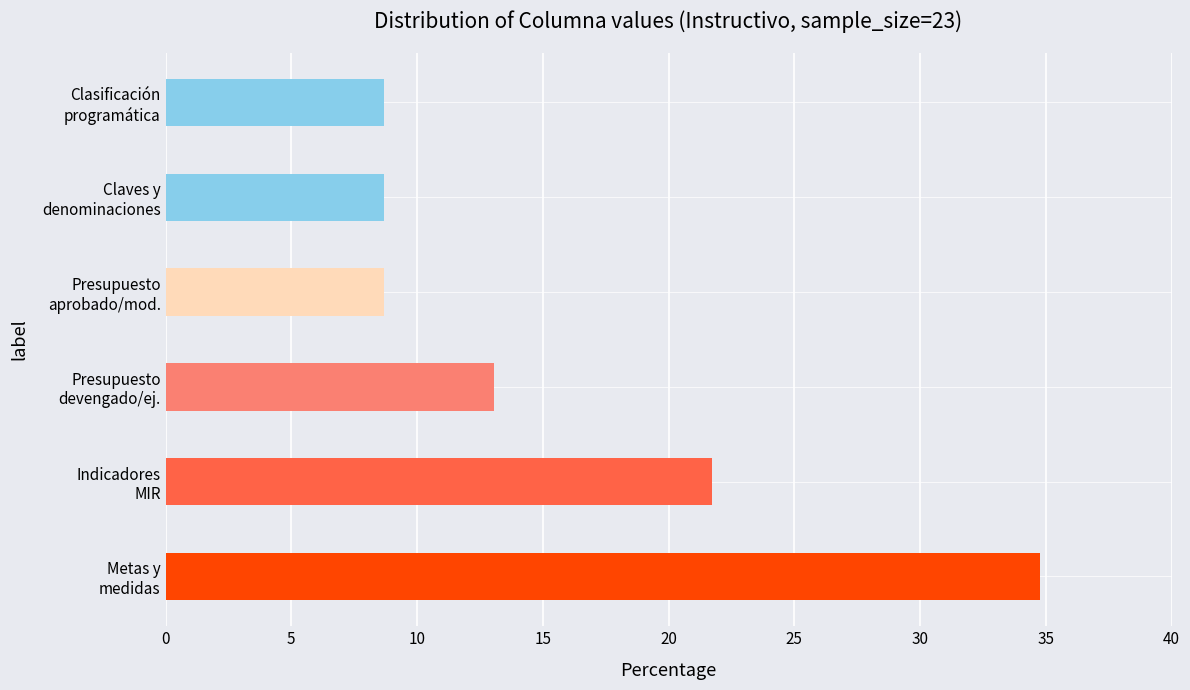

What is the difference between the maximum and minimum values?

26.1